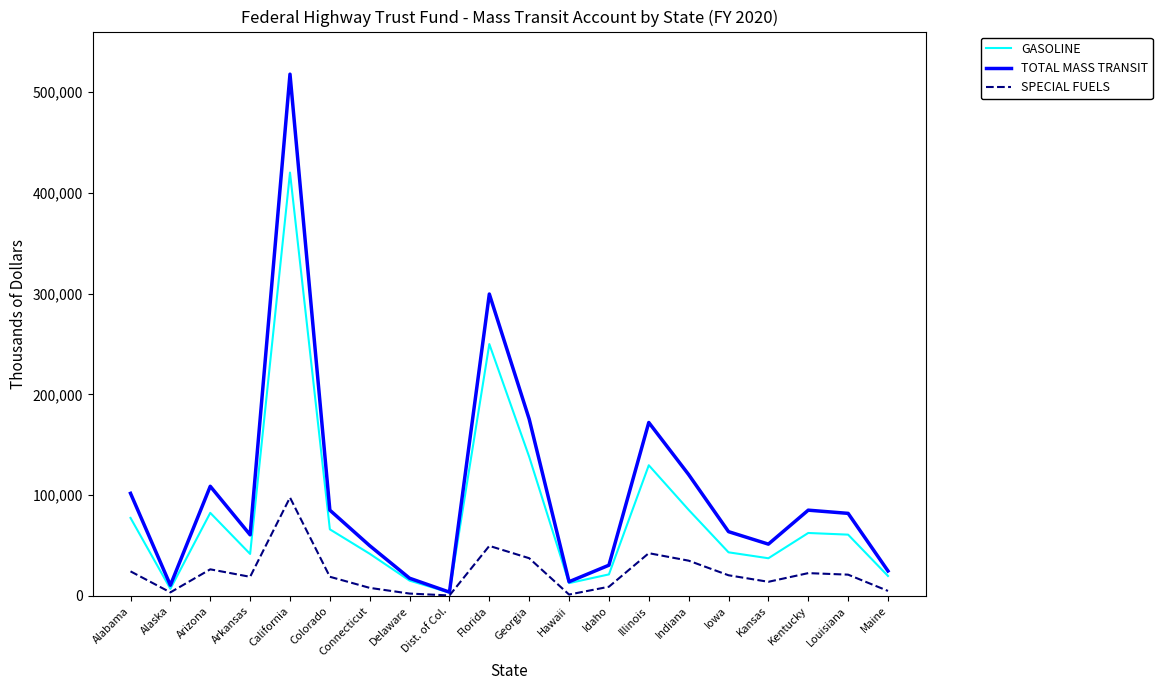

Is the value of GASOLINE at Delaware greater than the value of TOTAL MASS TRANSIT at Kansas?

No